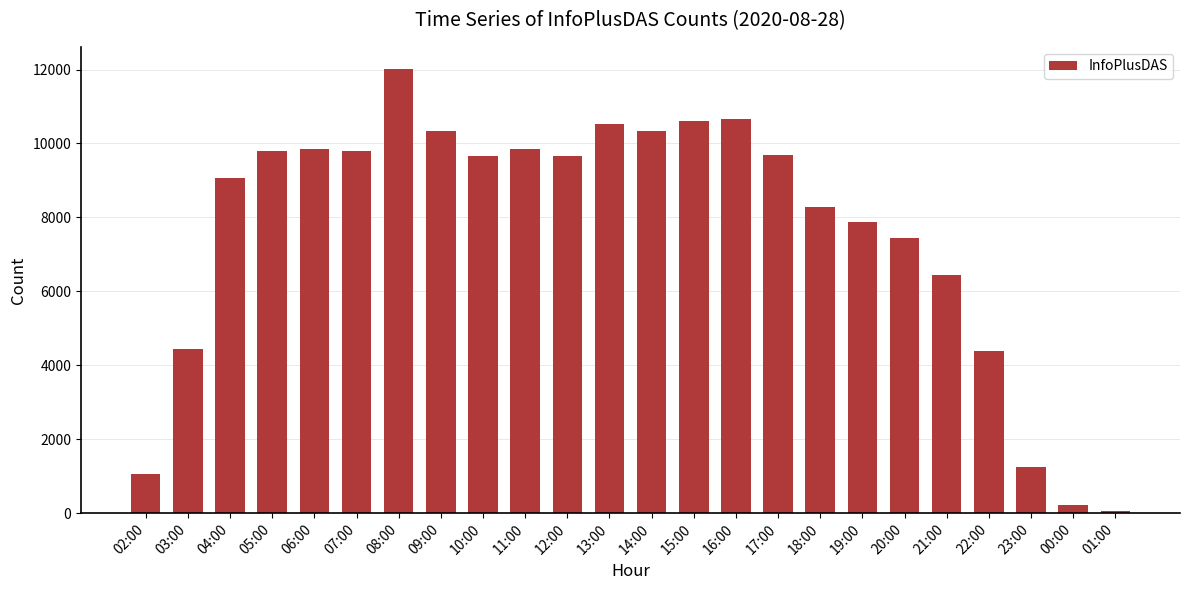

Which has a higher value, 23:00 or 17:00?

17:00